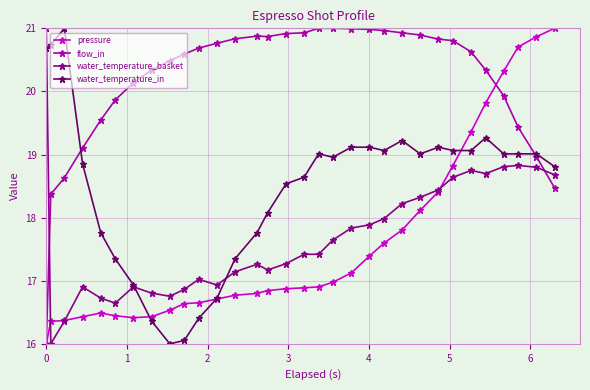

What is the highest value of the water_temperature_basket series?

21.0